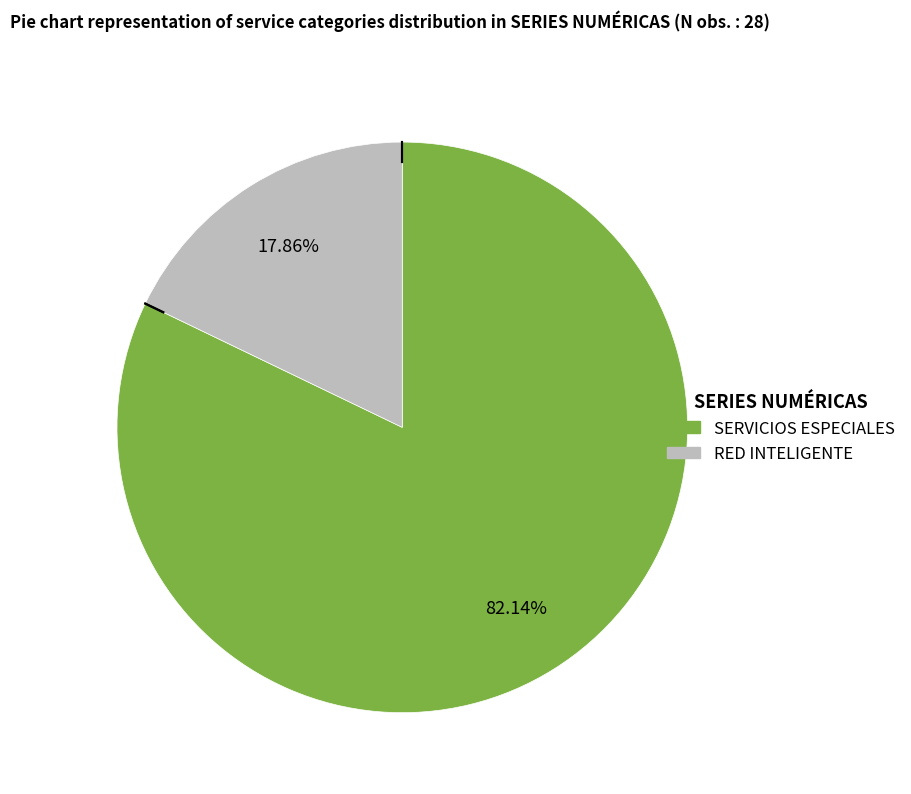

Does RED INTELIGENTE account for over 50% of the chart?

No